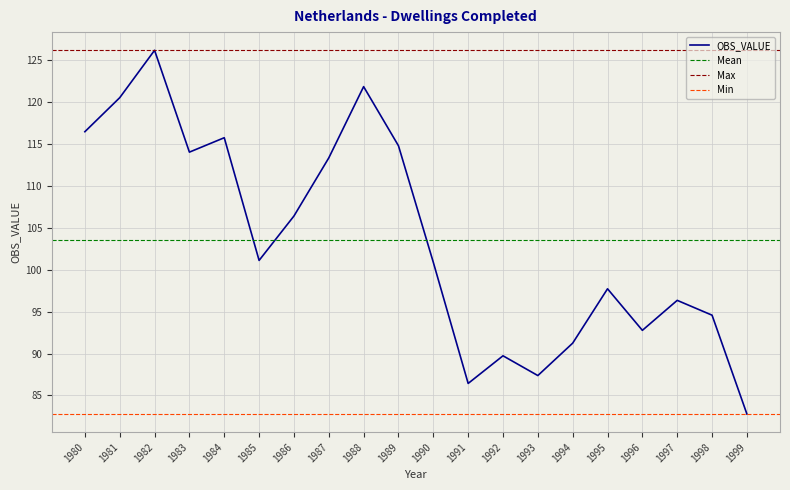

At which label is the value closest to 104?

1986